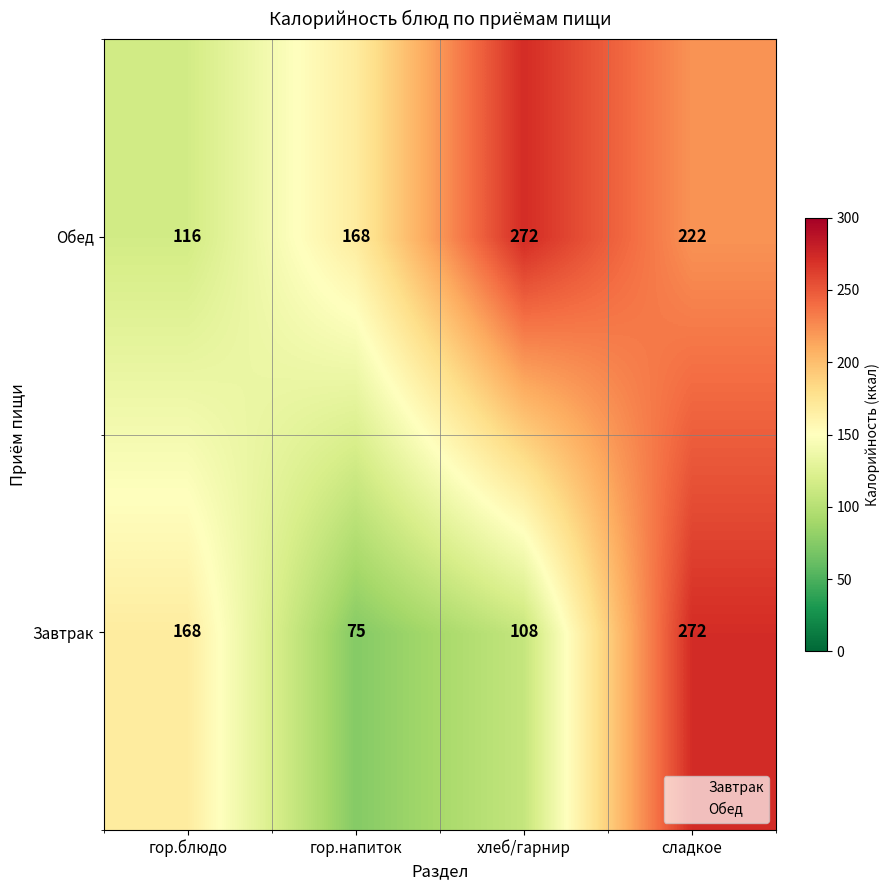

What is the minimum value shown in the chart?

75